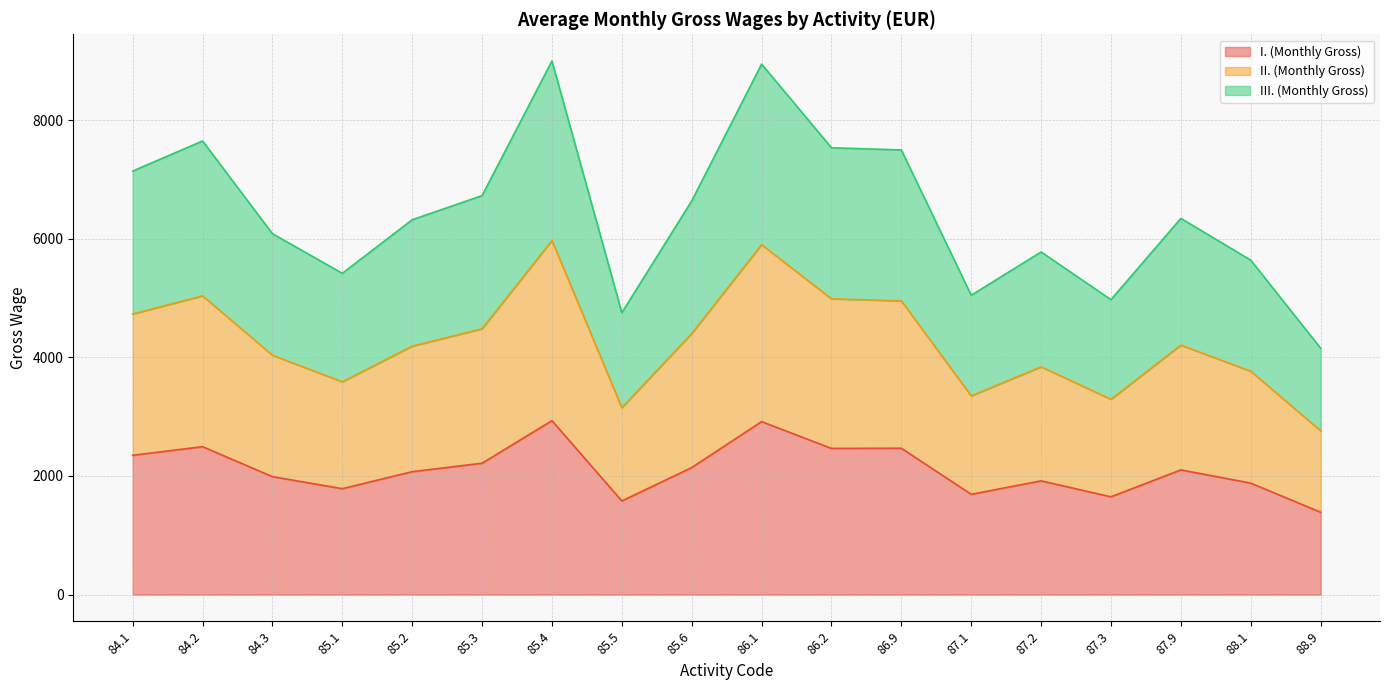

Is the value of III. (Monthly Gross) at 85.4 greater than the value of I. (Monthly Gross) at 85.6?

Yes